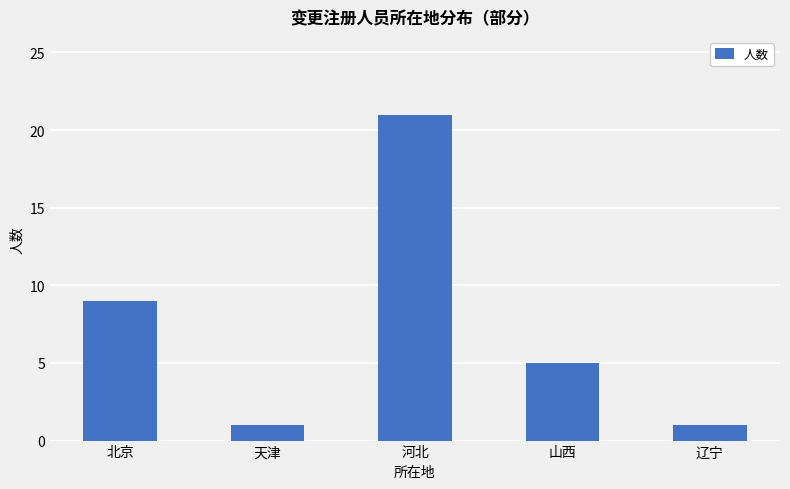

What position from the left is 天津?

2